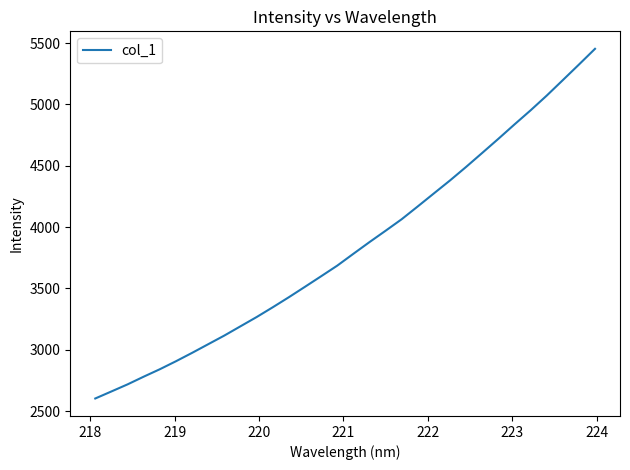

Does the chart display data point markers on the line(s)?

No